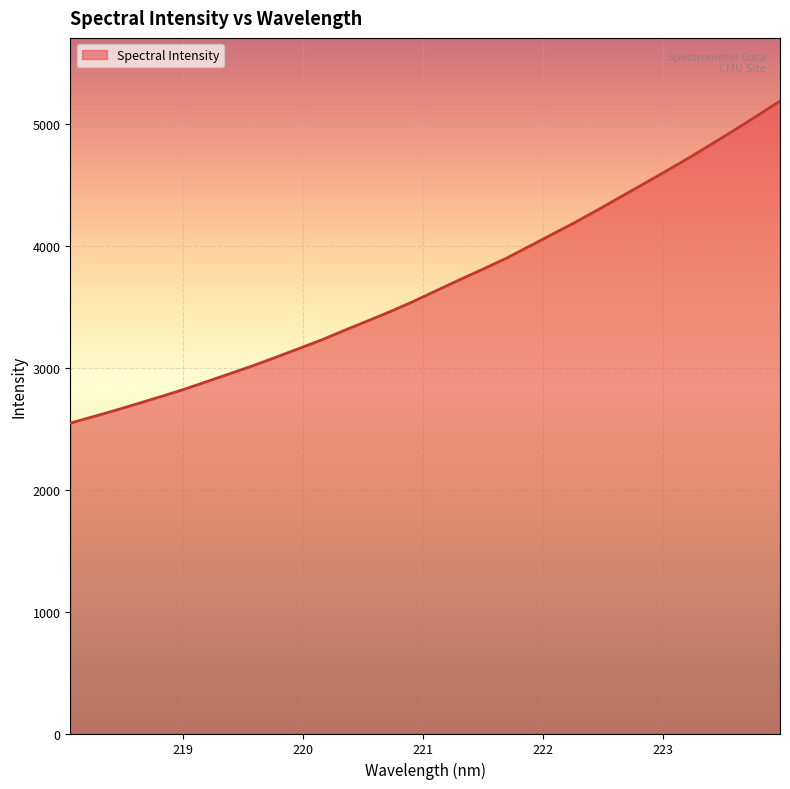

True or false: the data has more than 1 interior local peaks.

False